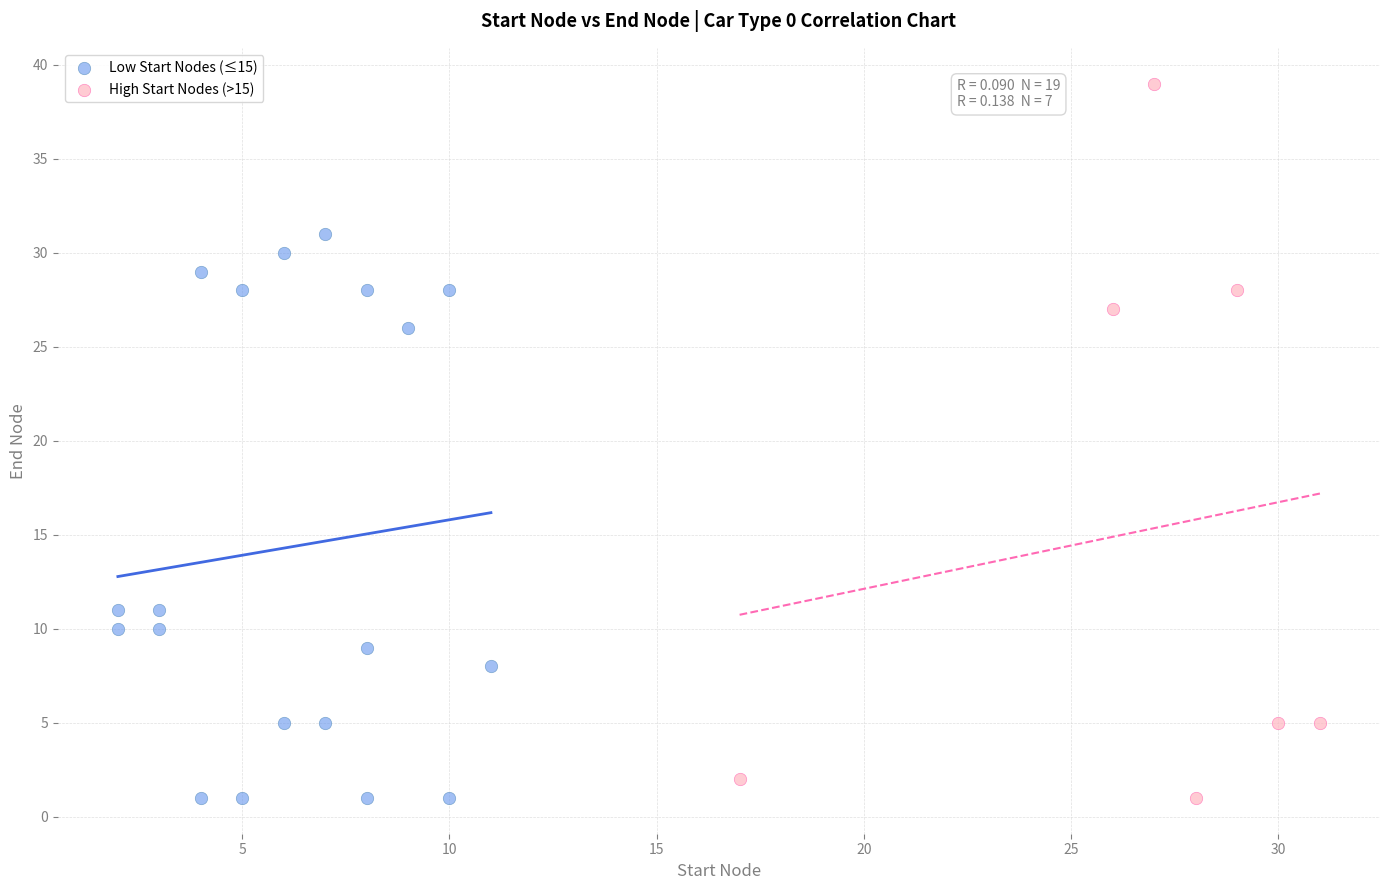

Which series contains the highest Y value?

High Start Nodes (>15)